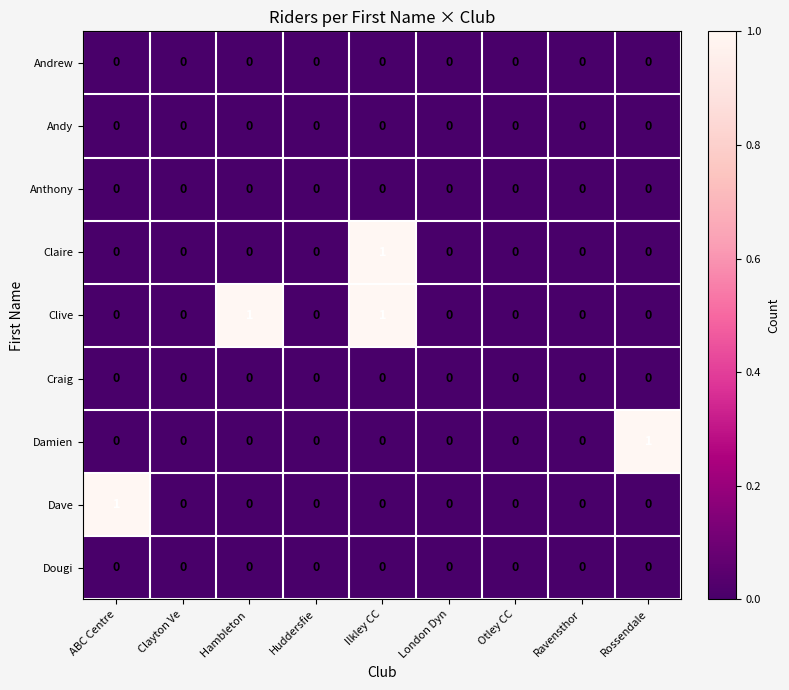

At which category is the sum across all series the highest?

Ilkley CC